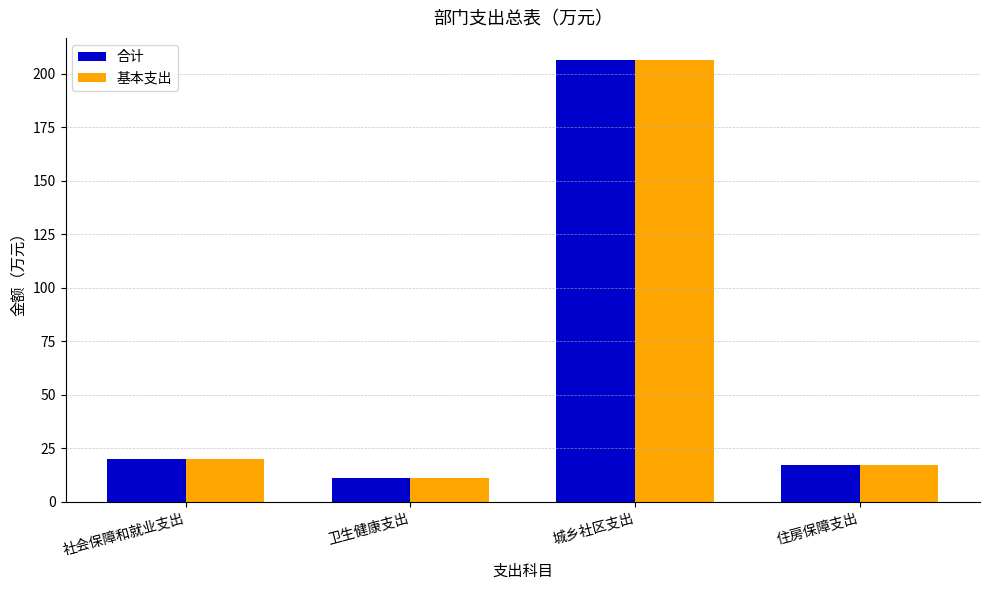

What is the label of the 4th bar from the right?

社会保障和就业支出